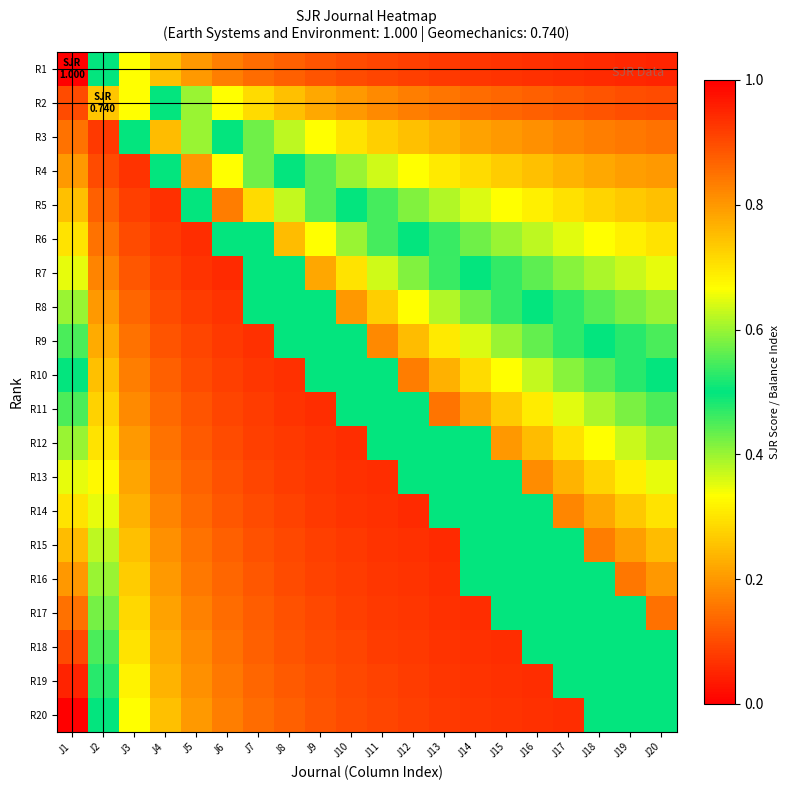

List the series in order of their peak value, highest first.

R1, R20, R19, R18, R17, R11, R16, R5, R10, R15, R14, R9, R13, R4, R8, R12, R7, R3, R6, R2